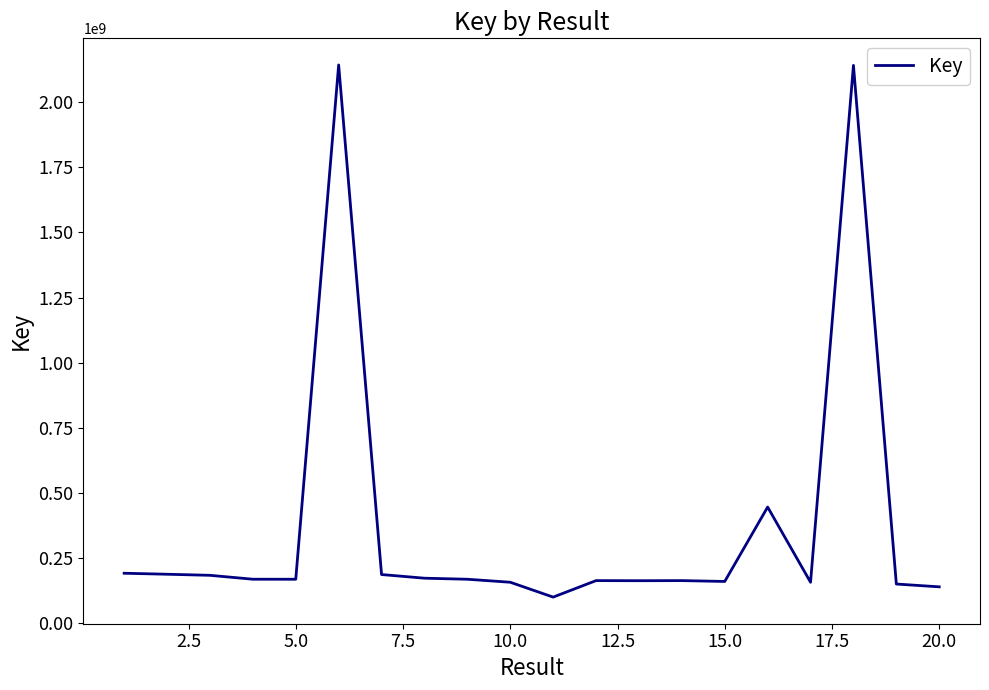

What is the smallest value displayed?

100590302